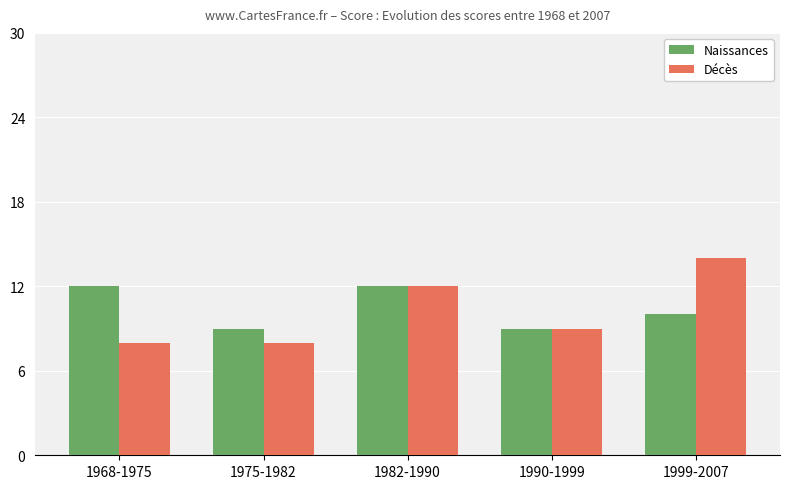

What is the sum of all Décès values?

51